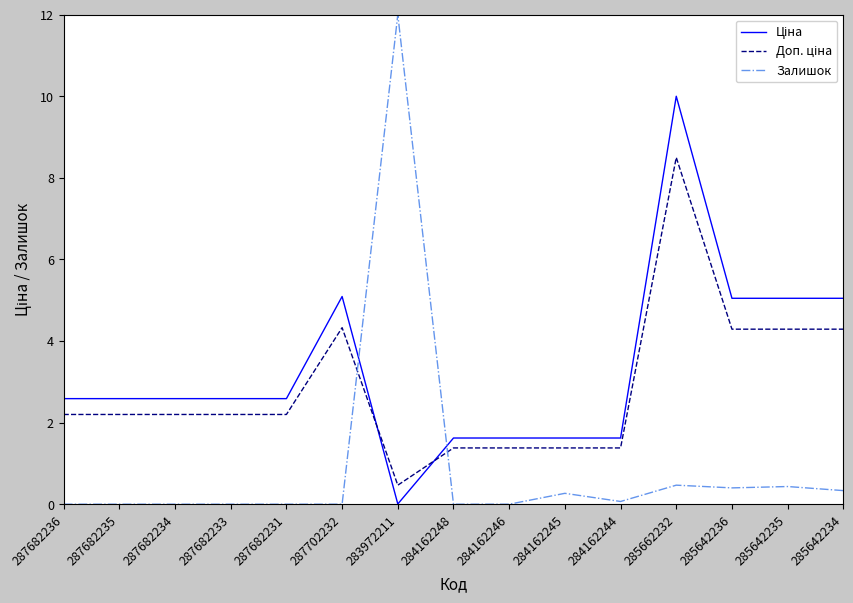

What position from the right is 285642236?

3